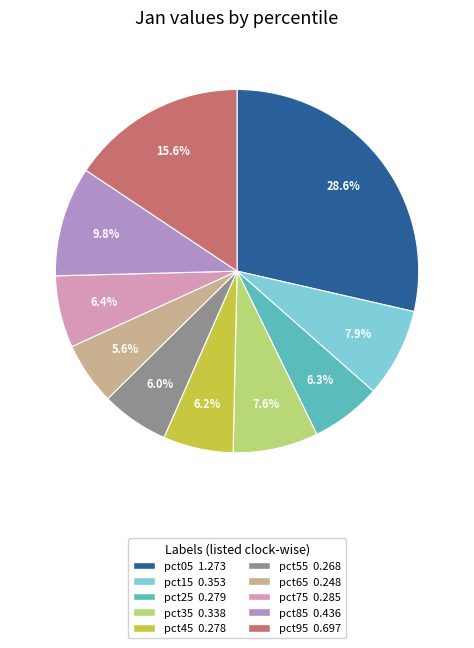

The pct05 slice represents 20% of the pie. True or false?

False